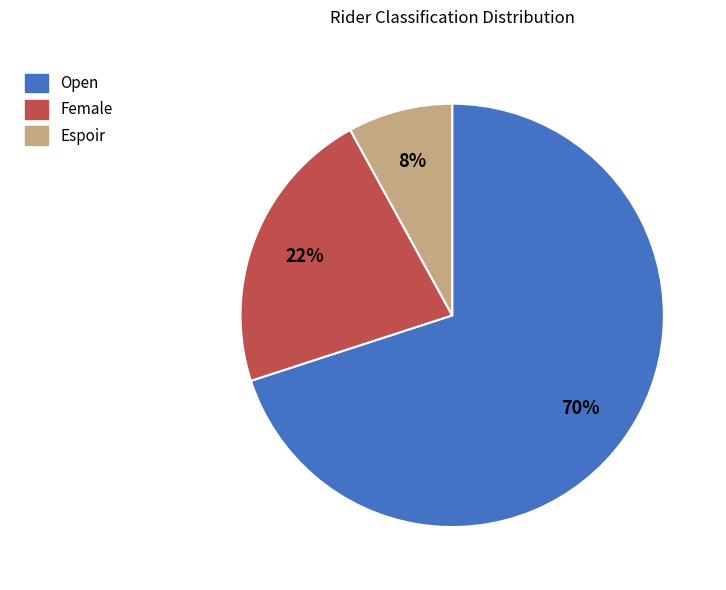

Which has a higher value, Open or Female?

Open